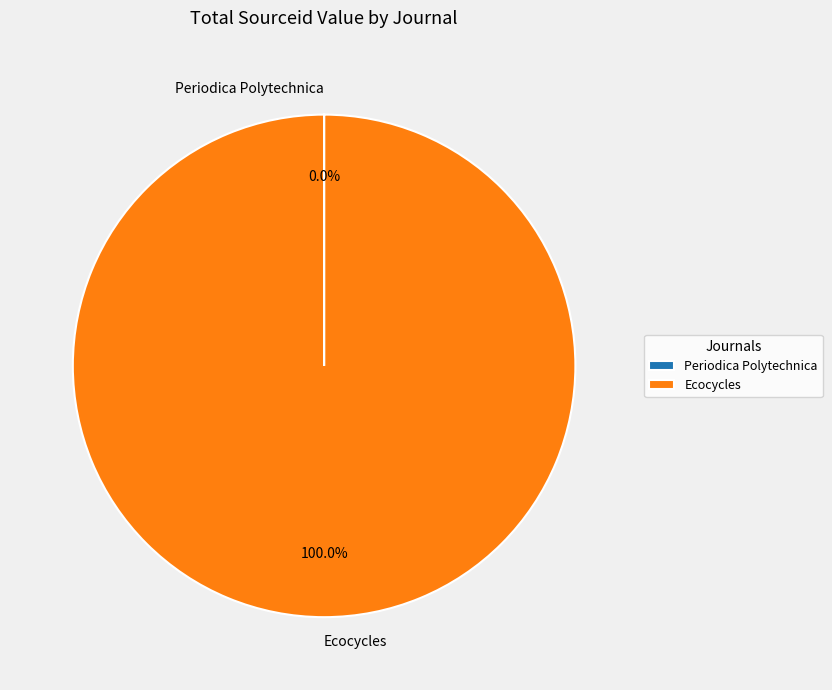

Which slice is the largest?

Ecocycles